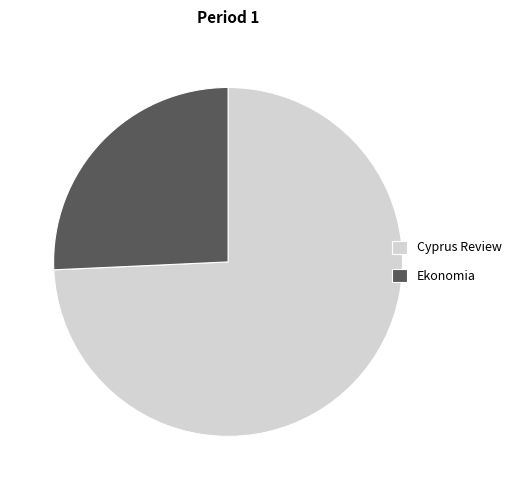

True or false: Cyprus Review accounts for 80% of the total.

False